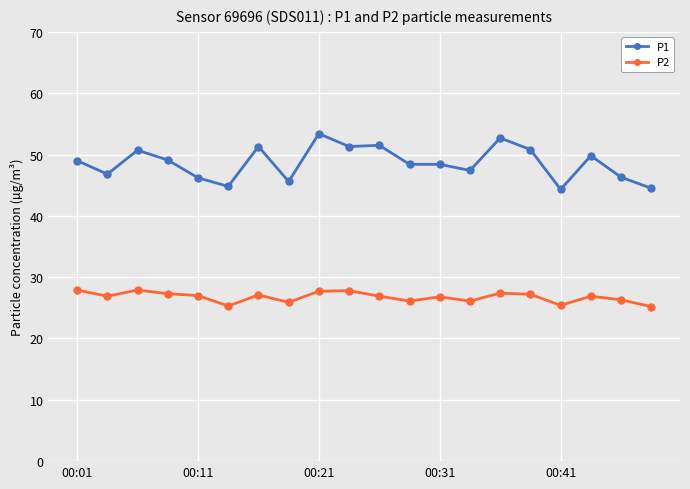

True or false: P2 has more than 0 interior local peaks.

True